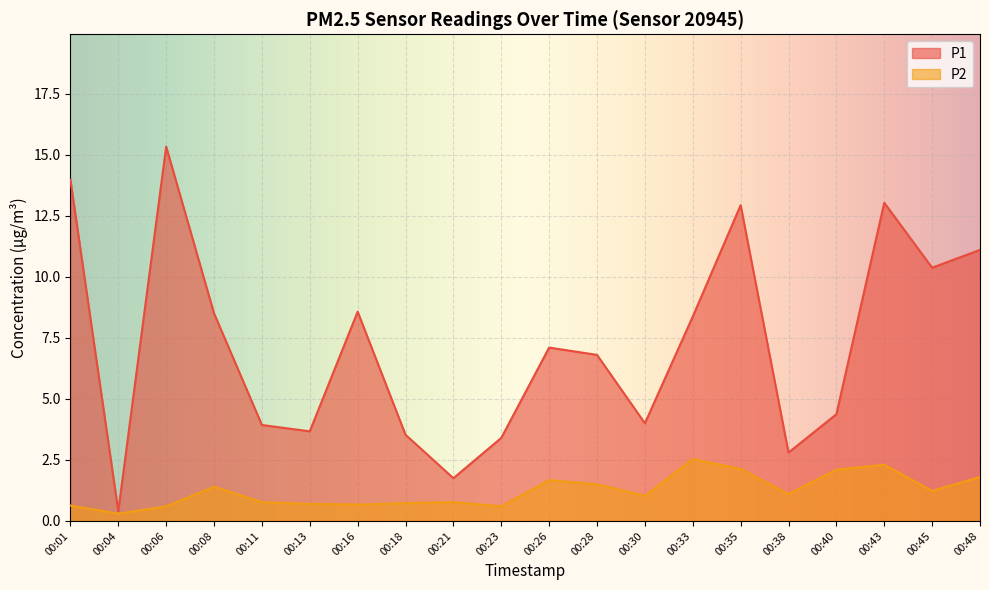

Which series changed the most between 00:18 and 00:26?

P1